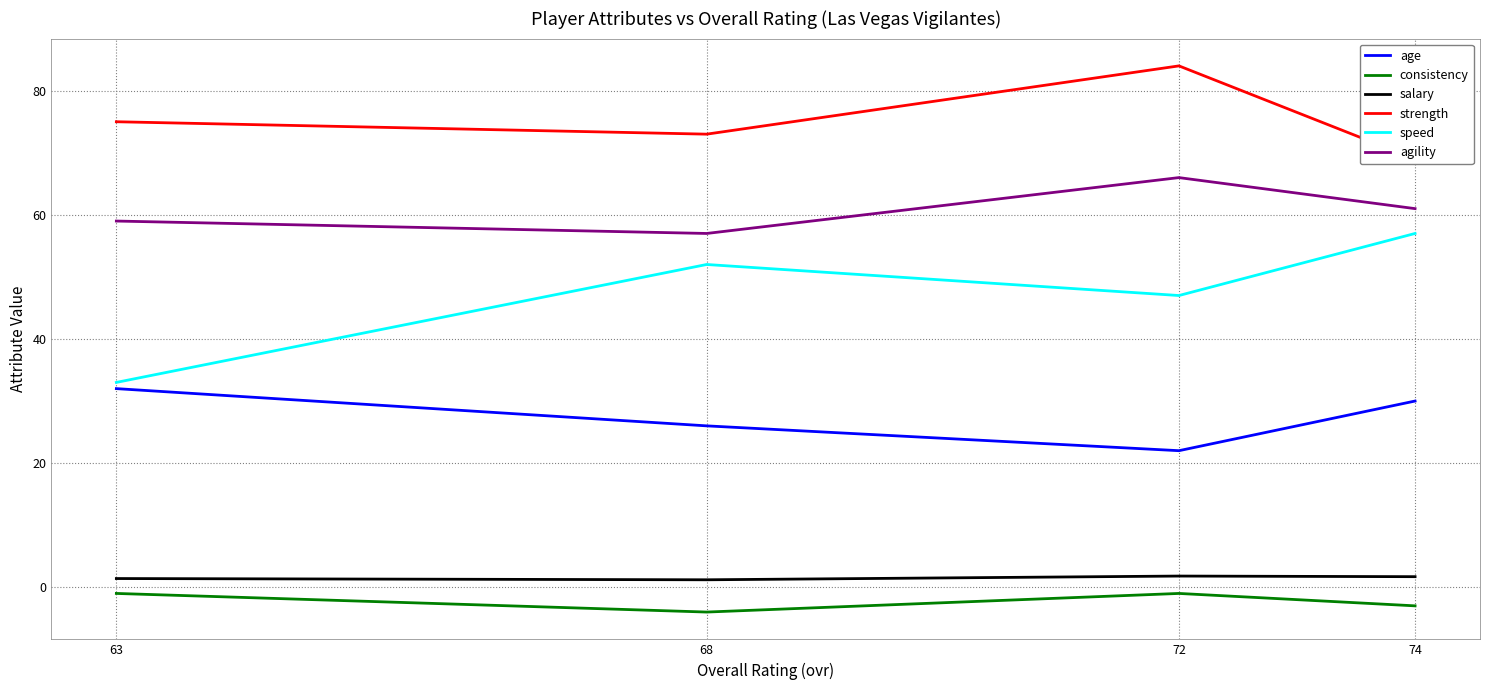

True or false: agility and strength cross at least once.

False